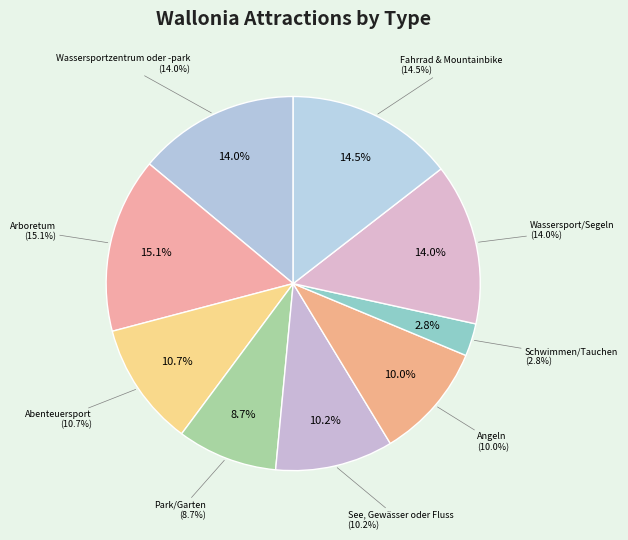

Does any single category account for the majority?

No